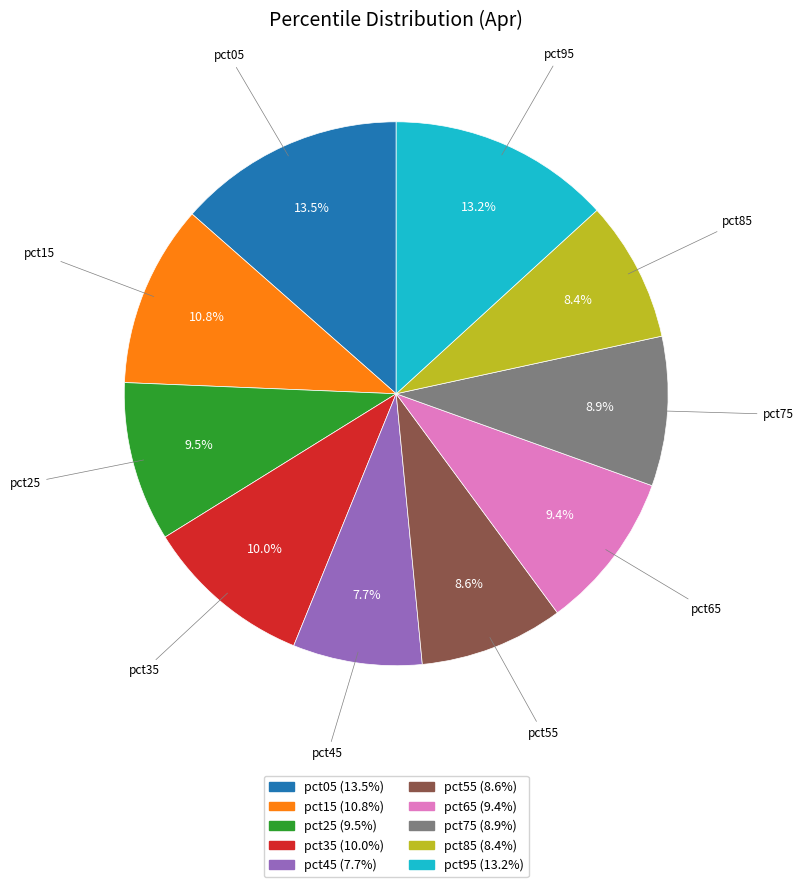

Is pct95 the majority of the pie?

No